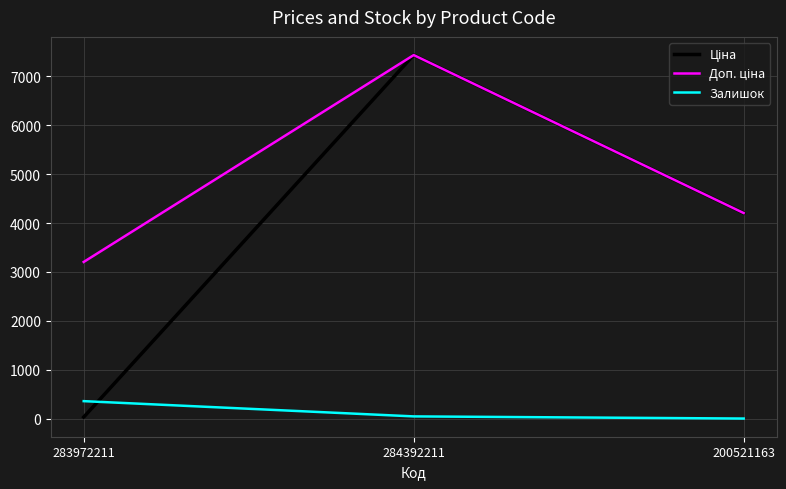

What is the maximum value shown in the chart?

7436.2